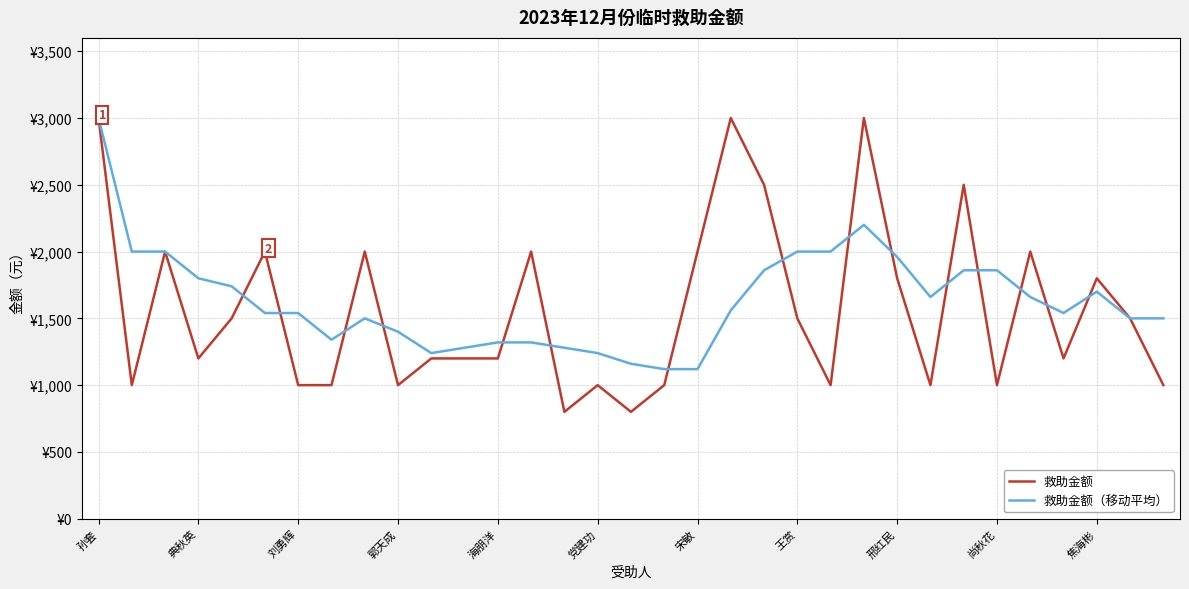

Does the chart display data point markers on the line(s)?

No